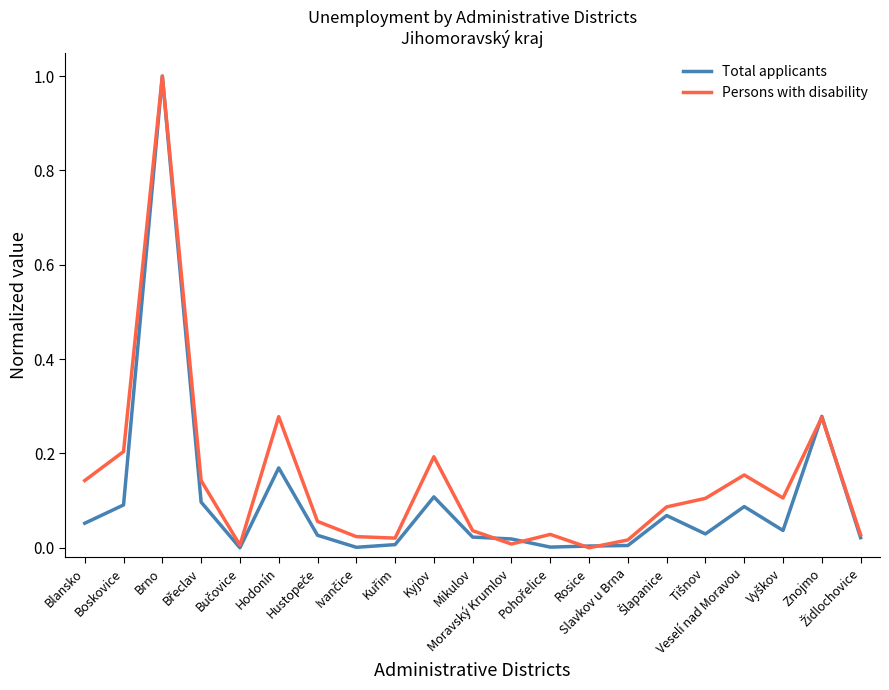

How many lines are shown in the chart?

2